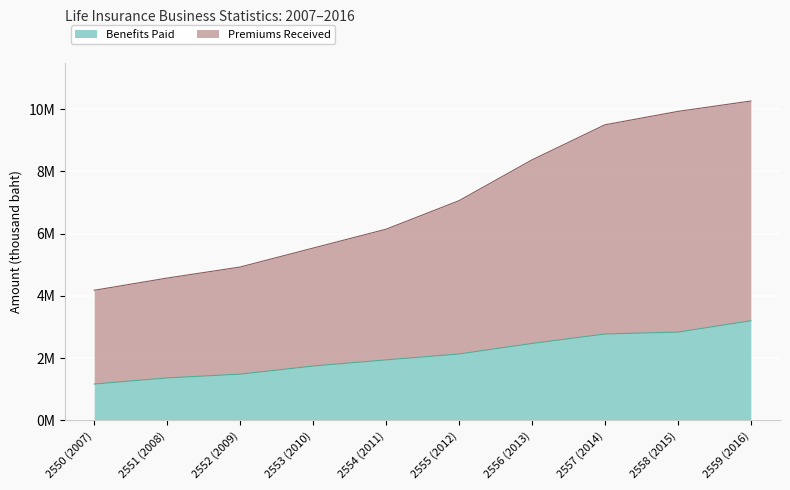

What is the minimum value shown in the chart?

1170398